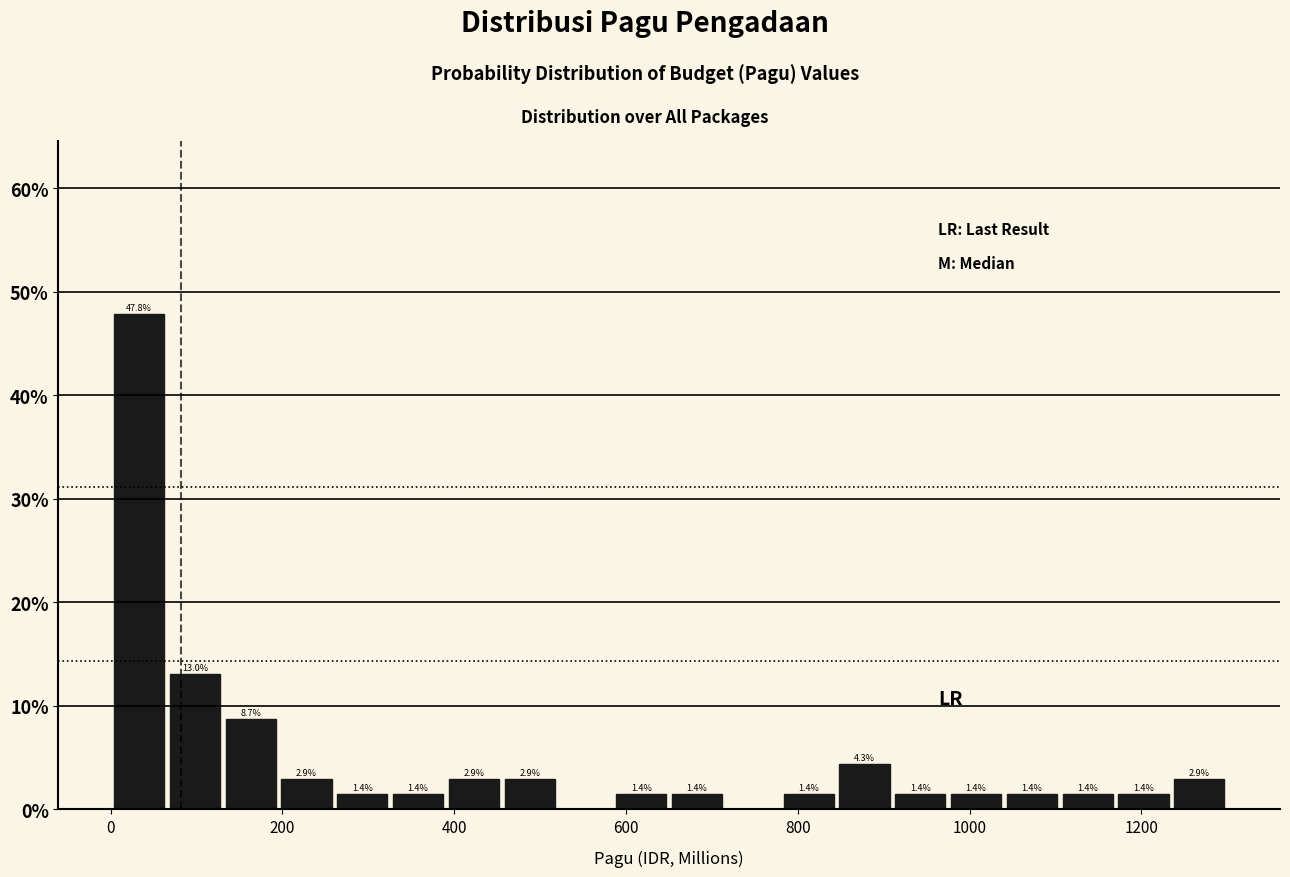

Read against the x-axis, roughly where is the centre of the tallest bar?

40